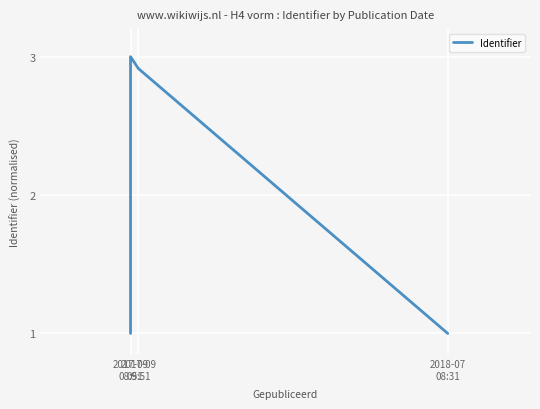

What is the average value?

2.2